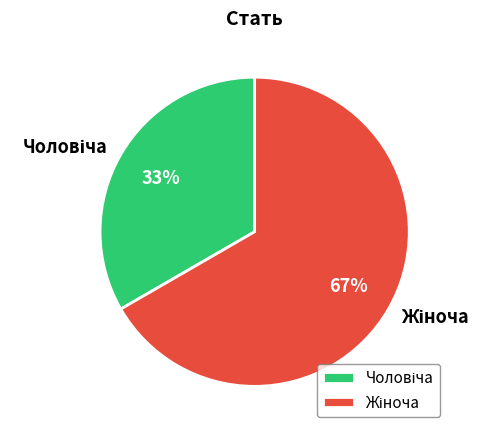

To the nearest percent, what is the average slice percentage?

50%